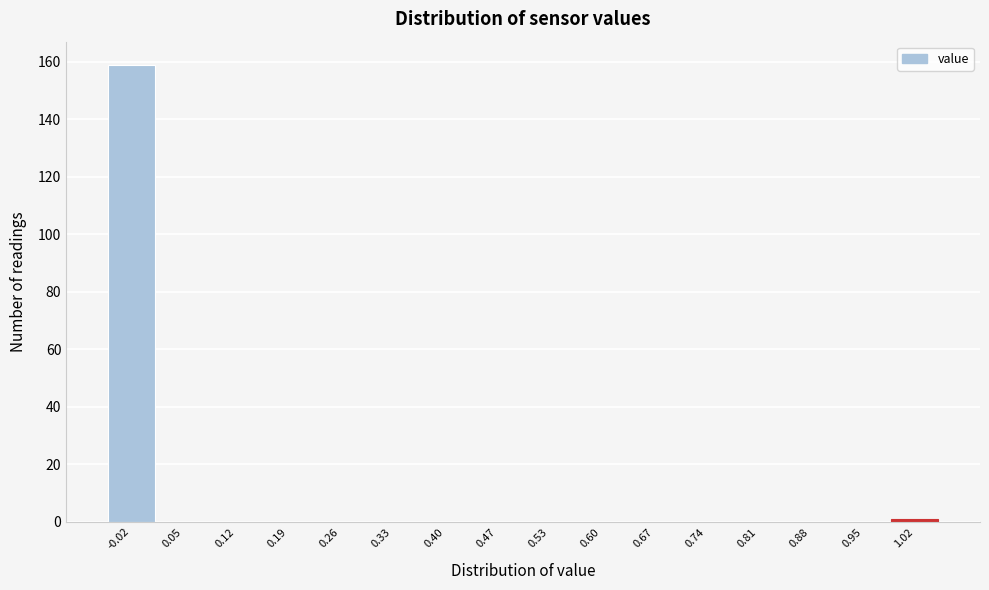

Which range on the x-axis has the tallest bar?

-0.05 to 0.02